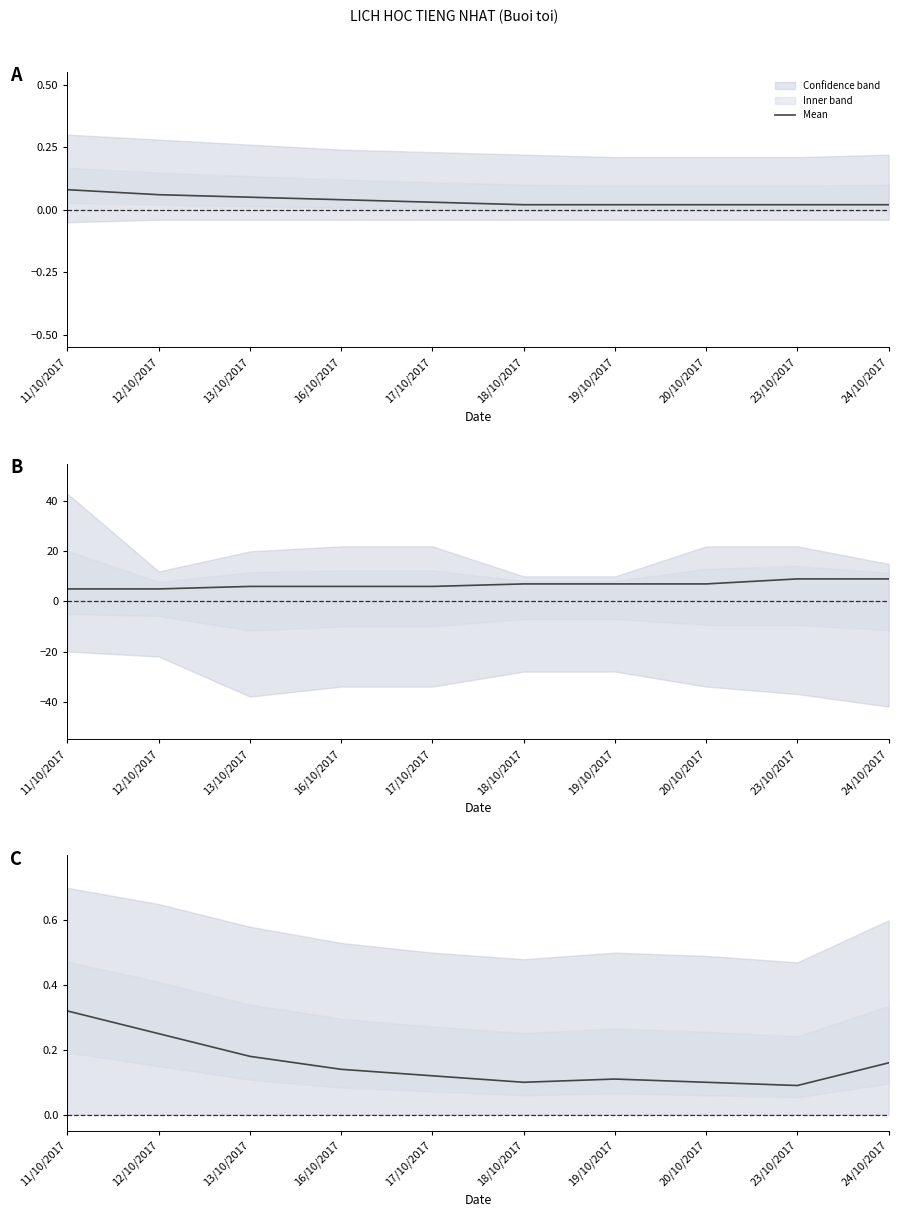

What value does the data have at 13/10/2017?

0.2